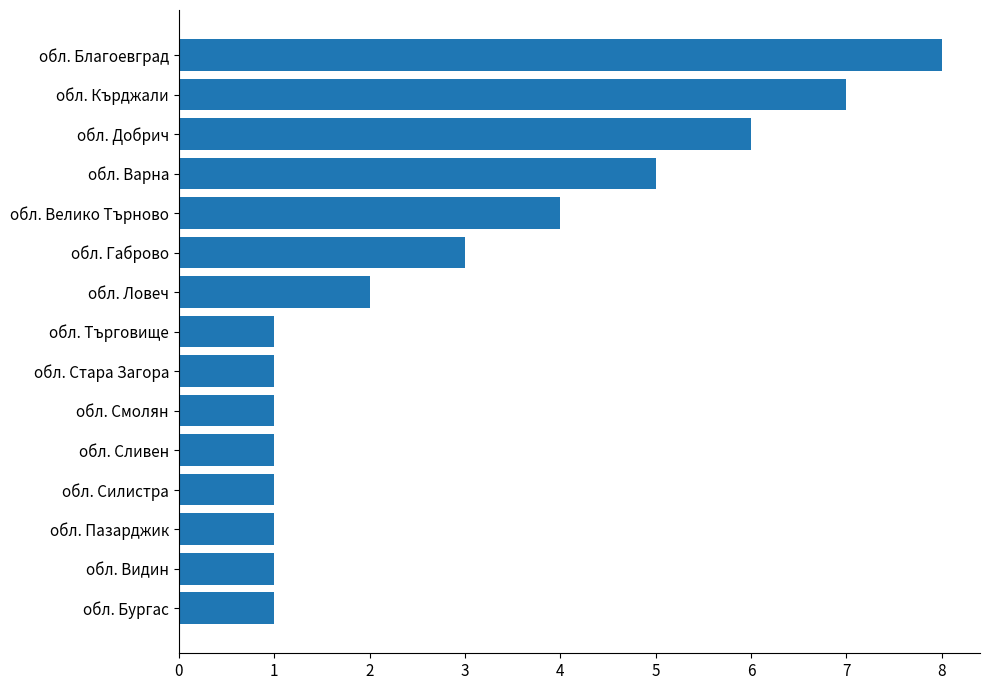

What is the sum of all values?

43